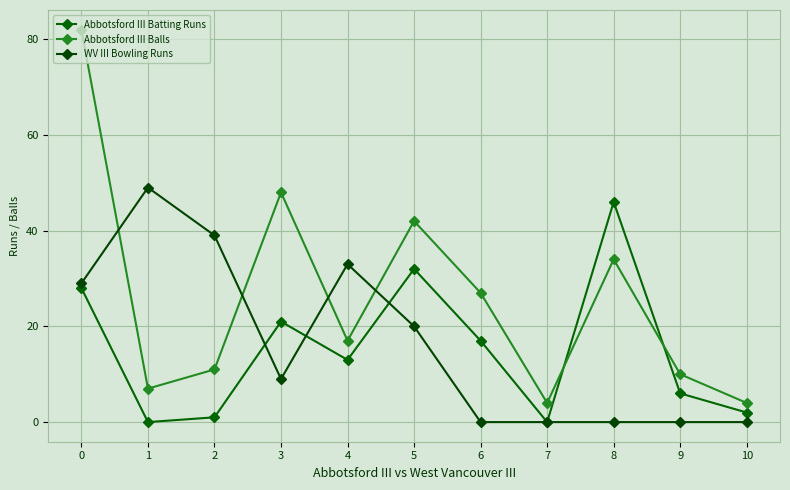

Rank the series by their maximum value, from highest to lowest.

Abbotsford III Balls, WV III Bowling Runs, Abbotsford III Batting Runs